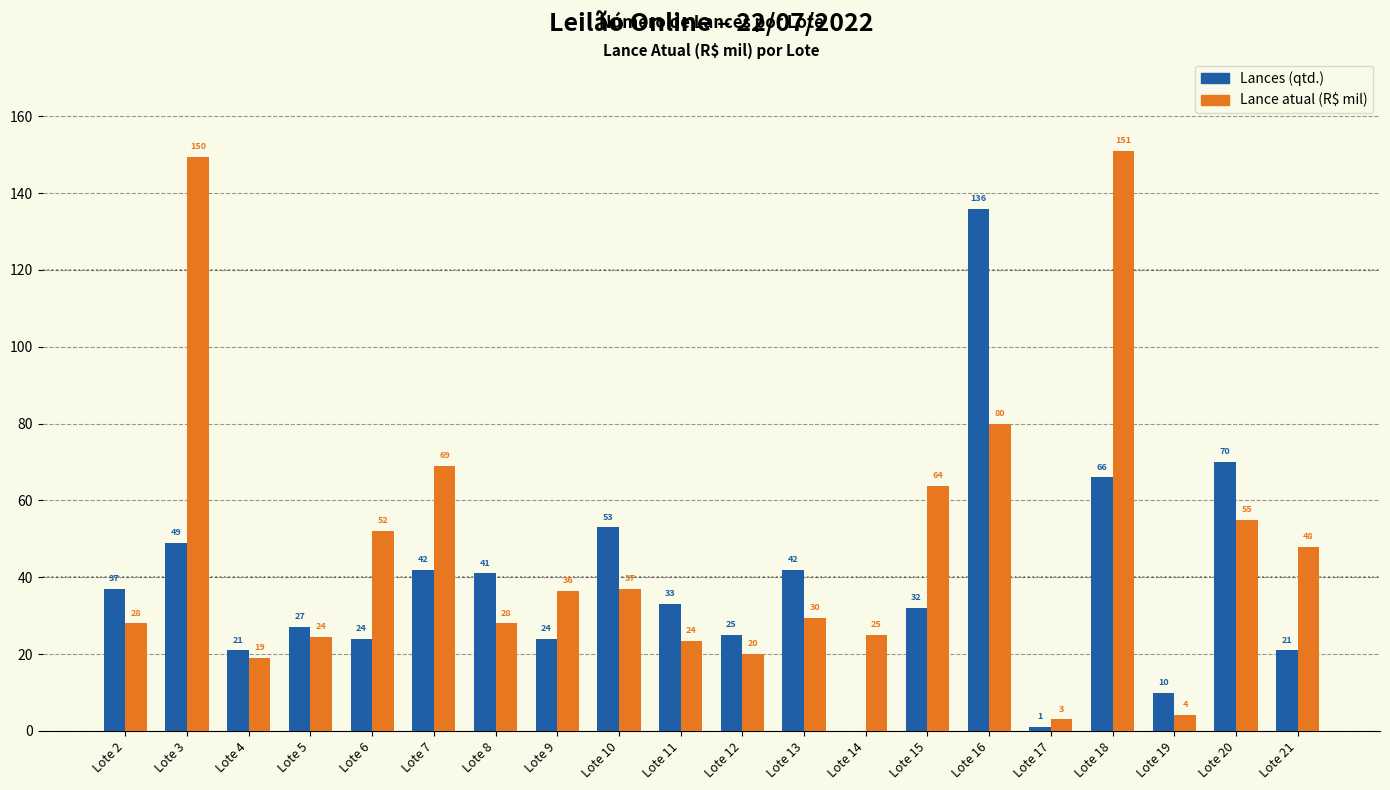

Which label corresponds to the largest value in the chart?

Lote 18